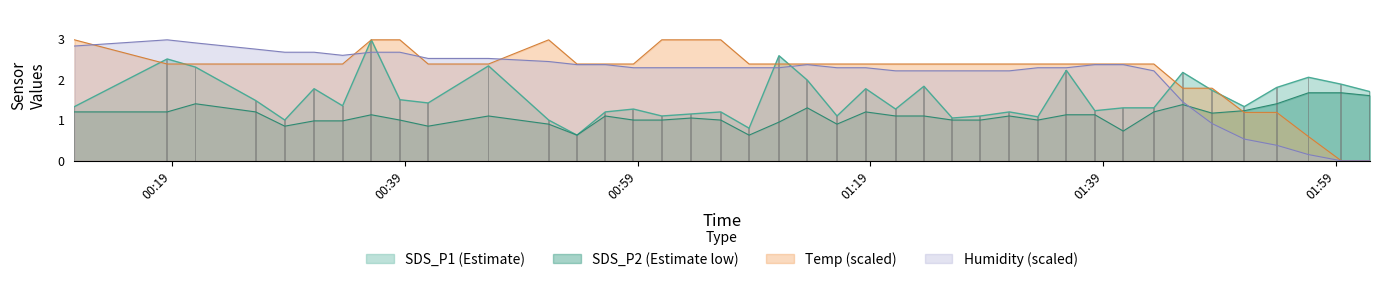

What is the lowest value of the SDS_P1 (Estimate) series?

0.6